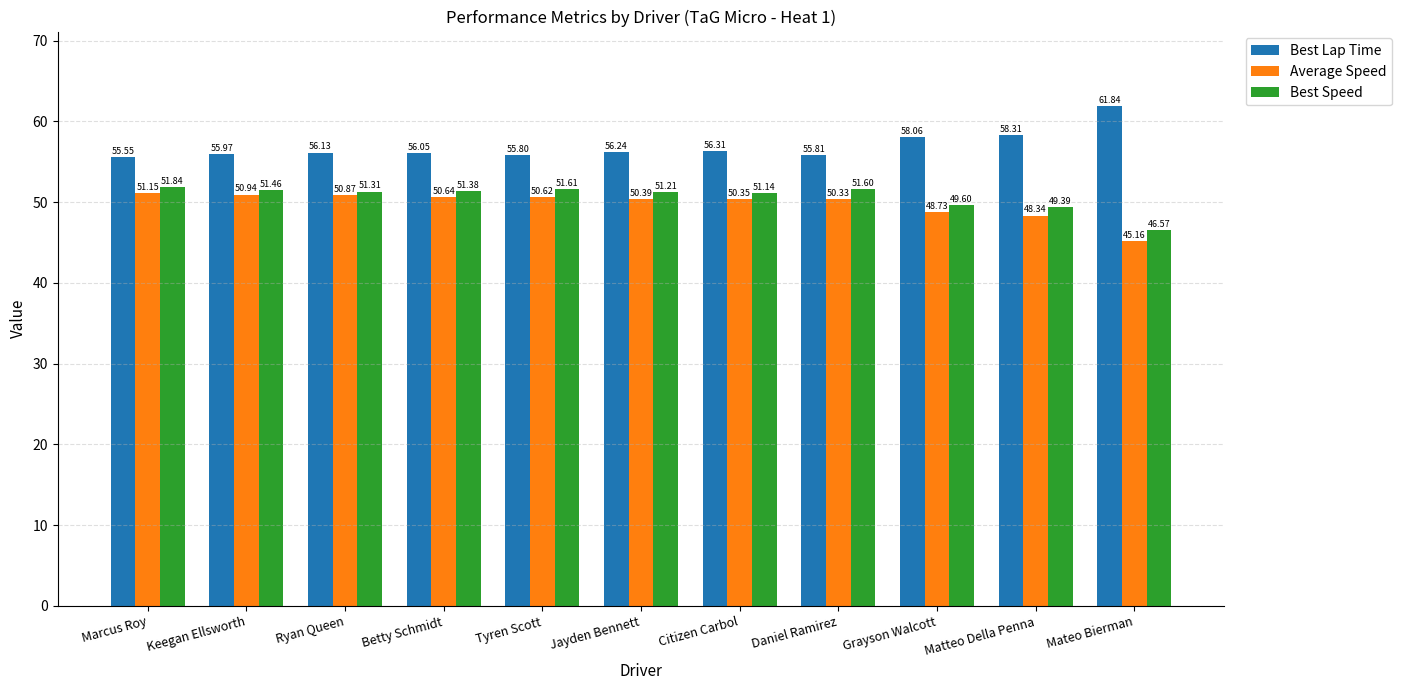

What is the difference between the maximum and second lowest values in the Best Speed series?

2.5